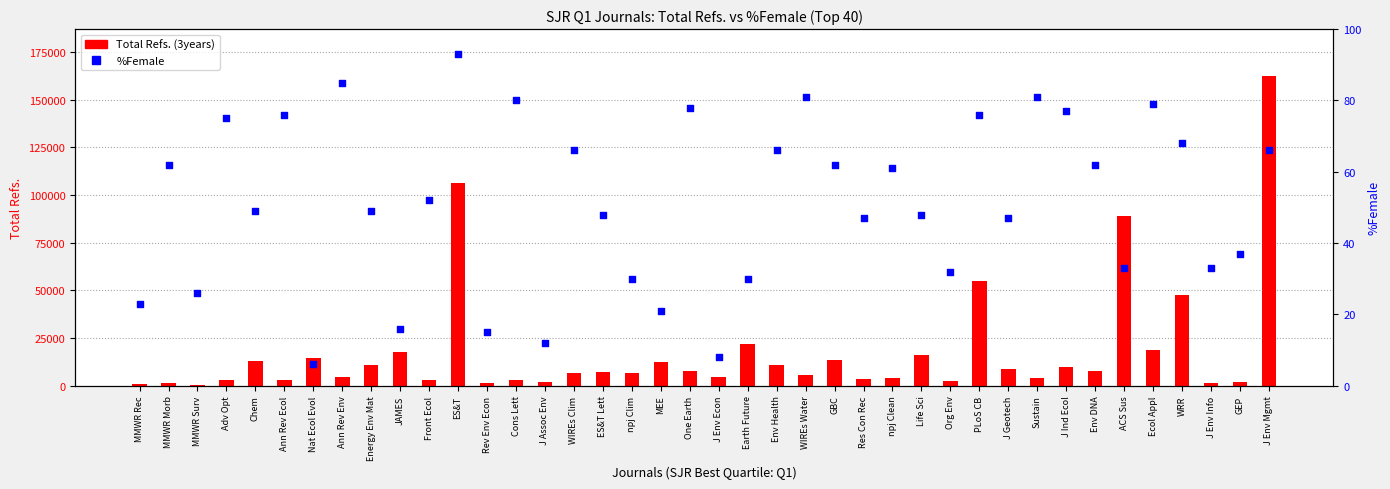

What are all the series names shown in the legend?

Total Refs. (3years), %Female